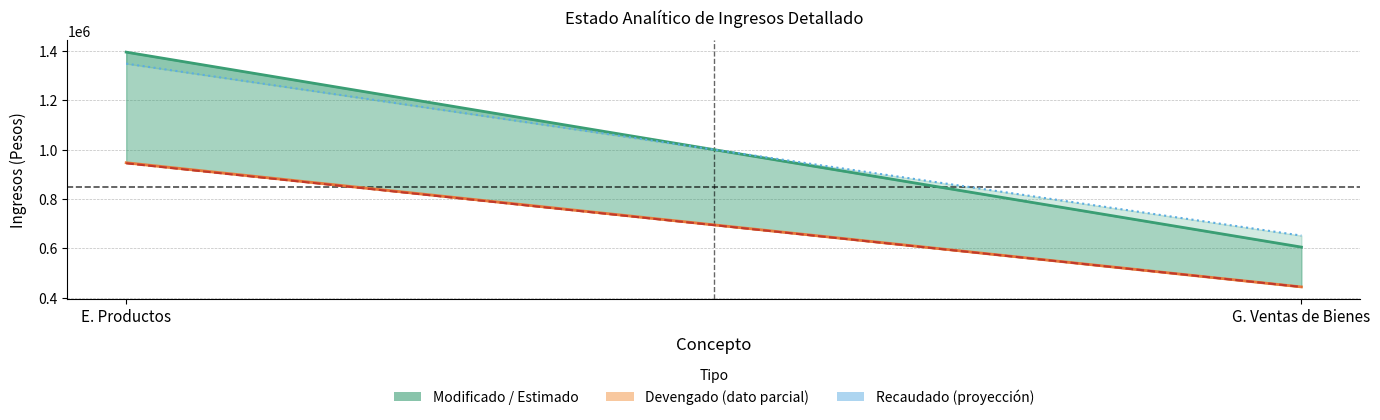

How many values in the Recaudado (línea) series exceed 944519?

1